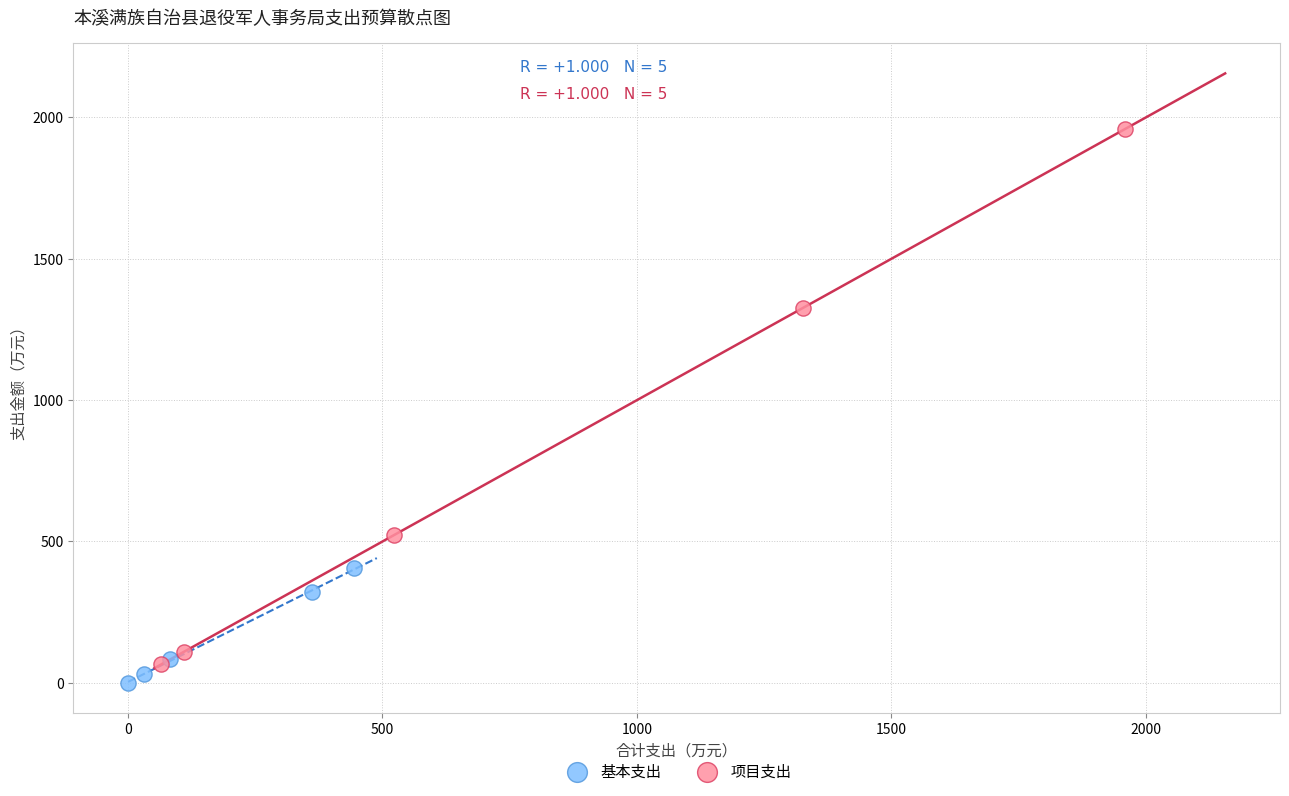

Which series has the widest spread of Y values?

项目支出